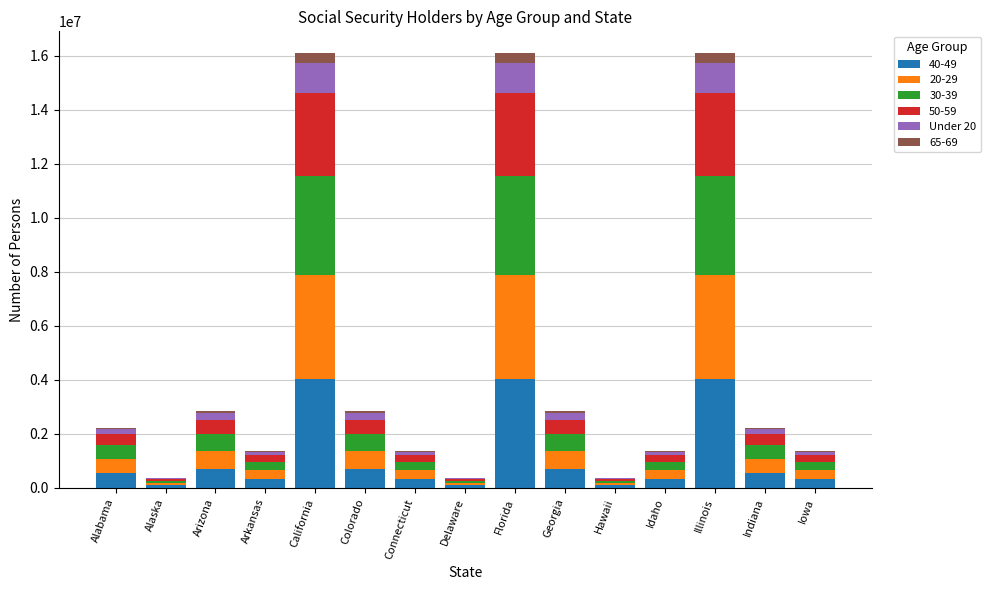

What is the total value across all series at Illinois?

16101656